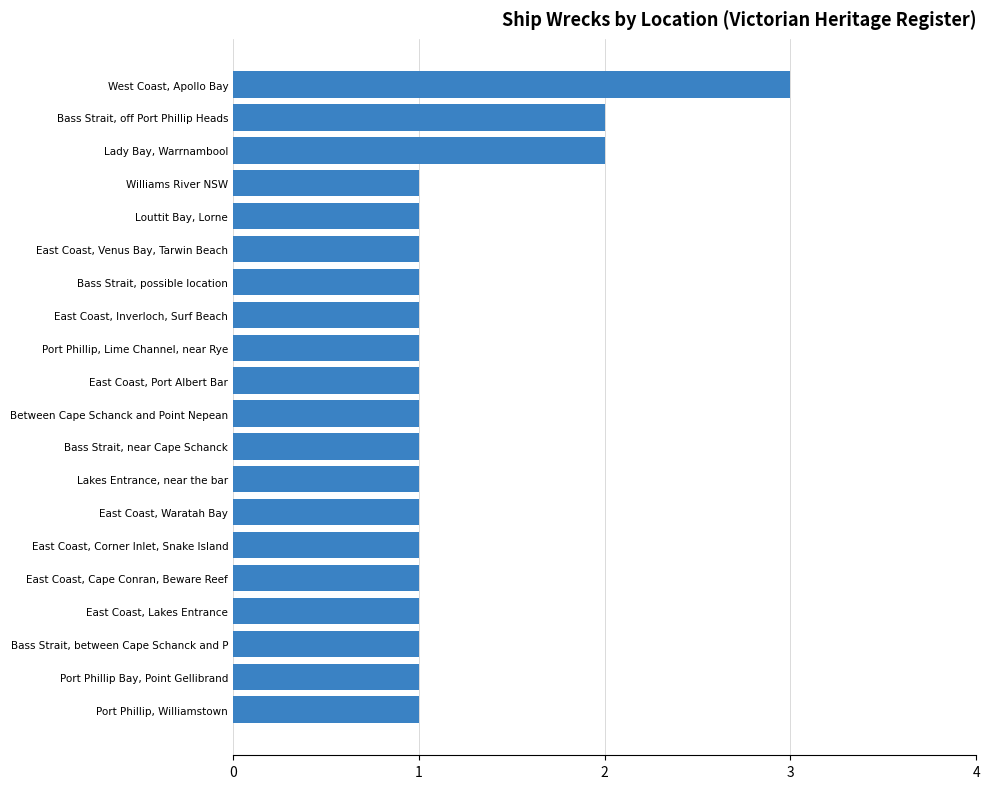

What is the ratio of the value at Bass Strait, between Cape Schanck and P to the value at Louttit Bay, Lorne?

1.0